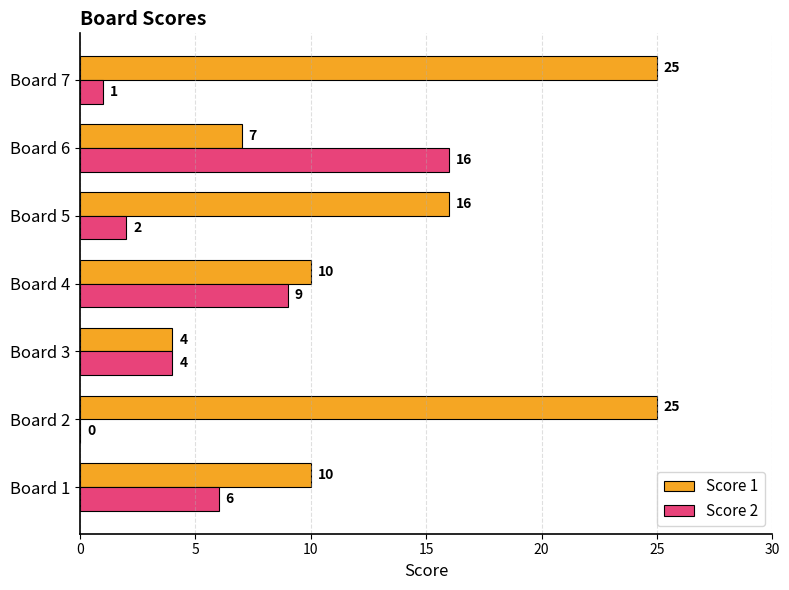

What is the sum of all Score 1 values?

97